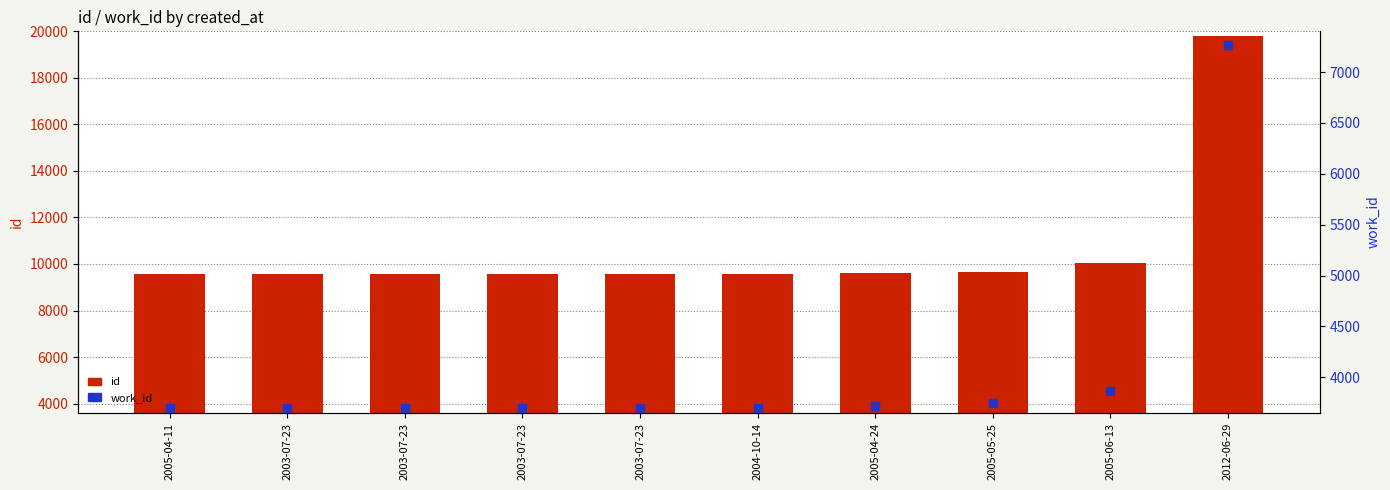

Is the value of work_id at 2005-05-25 greater than the value of id at 2012-06-29?

No